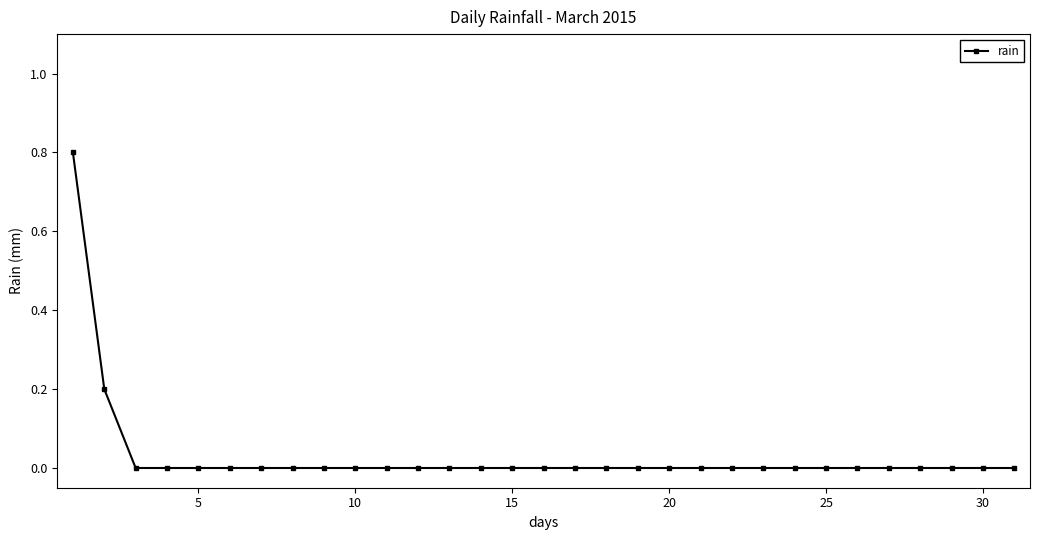

What is the sum of all values?

1.0